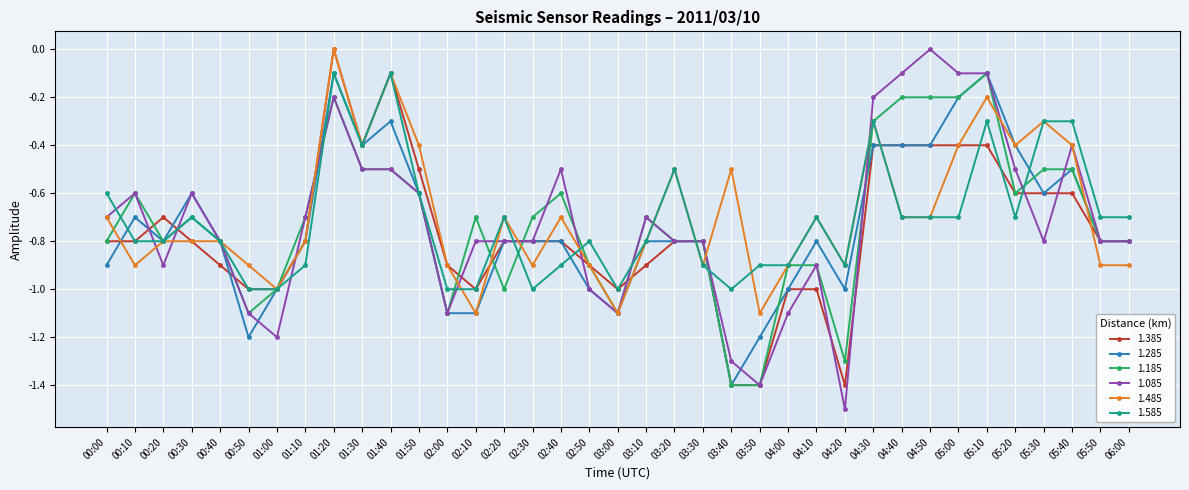

Which series has the largest total across all categories?

1.485